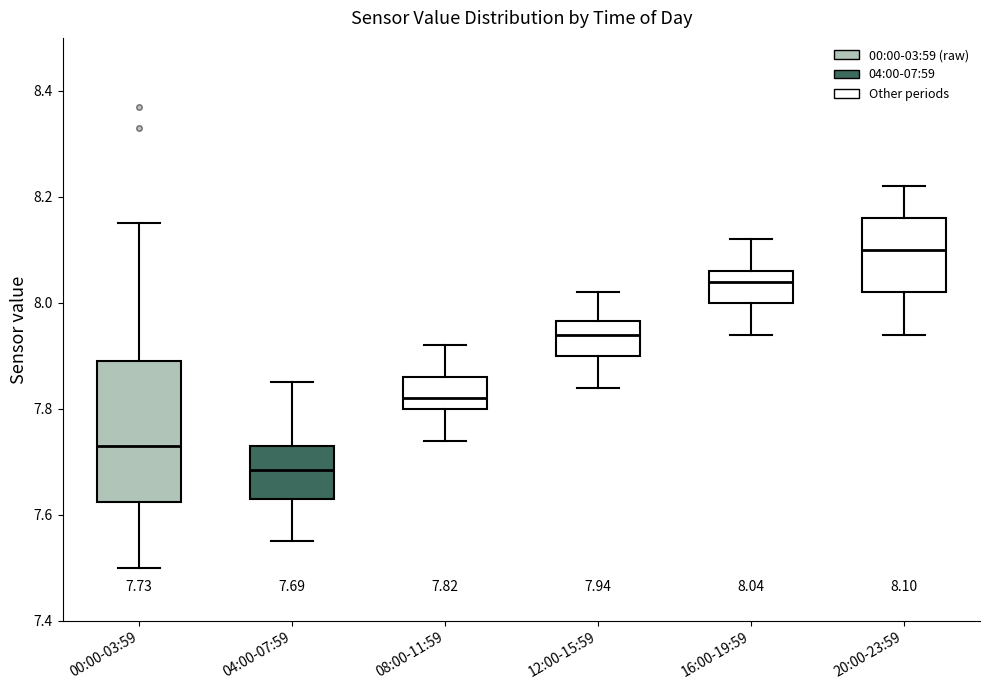

Comparing the boxes themselves (not the whiskers), which one is the tallest?

00:00-03:59